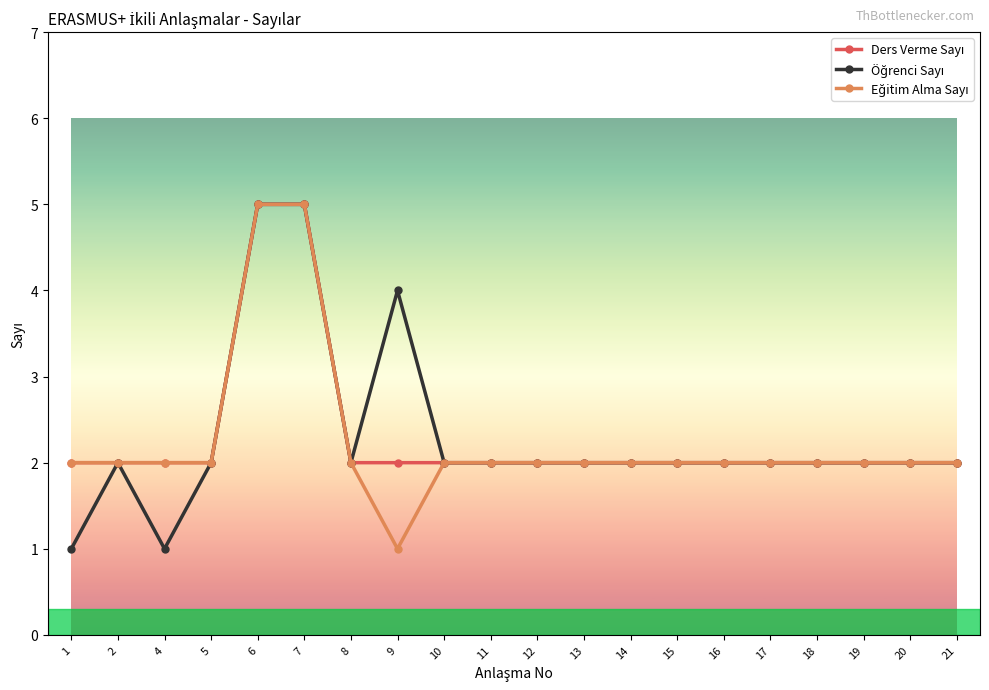

What is the total value across all series at 19?

6